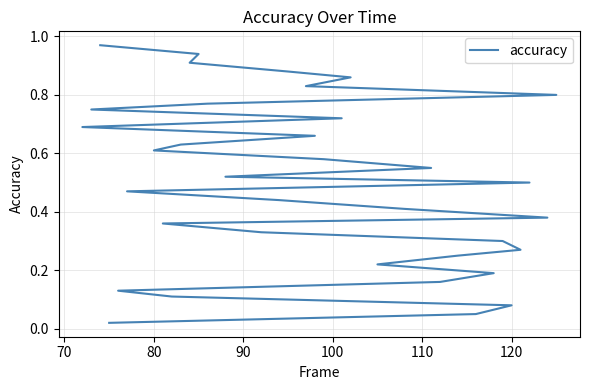

True or false: there are more than 2 points higher than both neighbors.

False